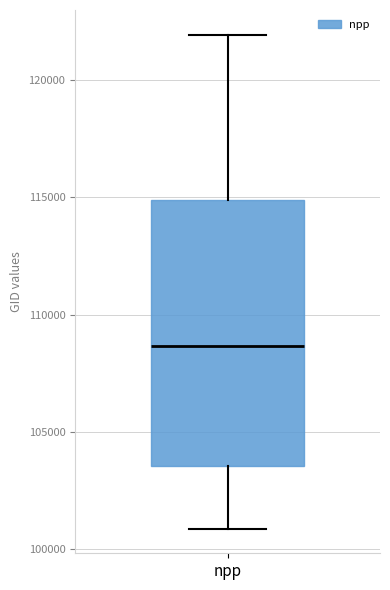

Where does the upper whisker of the box for npp end on the y-axis? The values are not printed on the chart, so give them approximately, as read against the axis.

122000